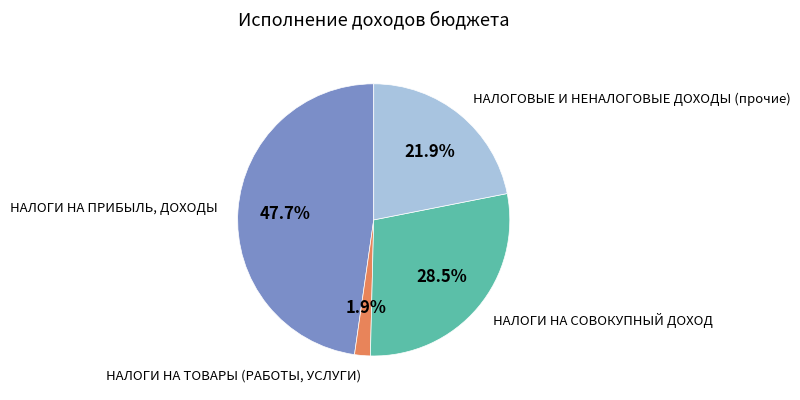

Does any single category account for the majority?

No